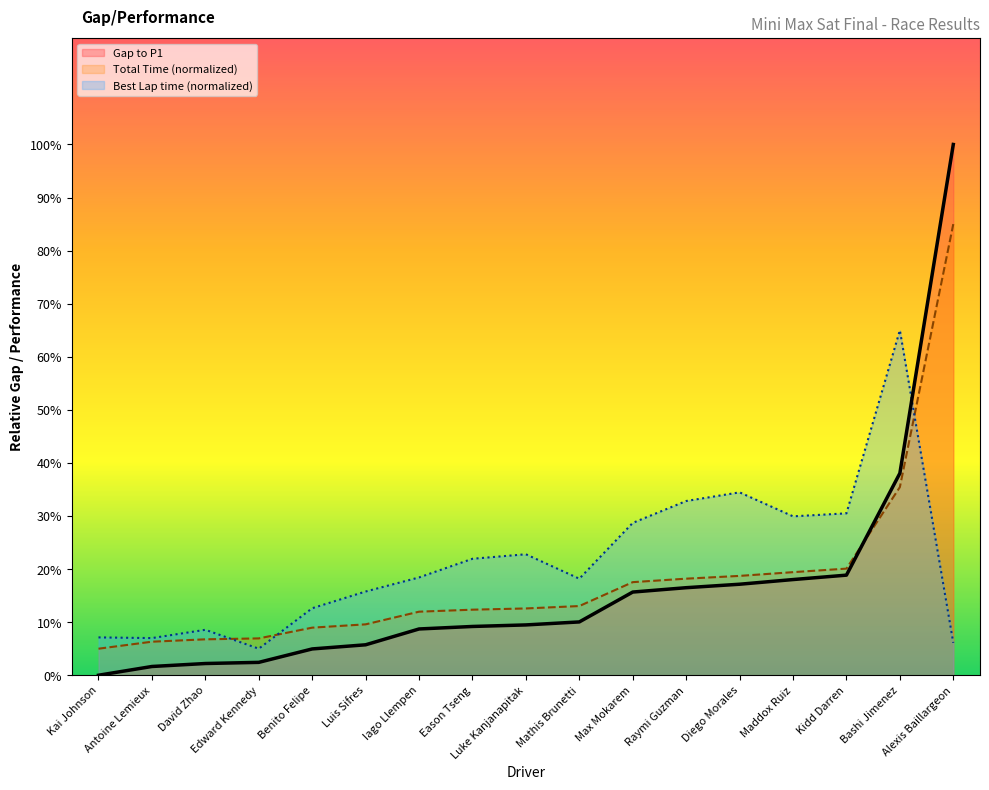

List the series in order of their peak value, highest first.

Gap to P1, Total Time (normalized), Best Lap time (normalized)